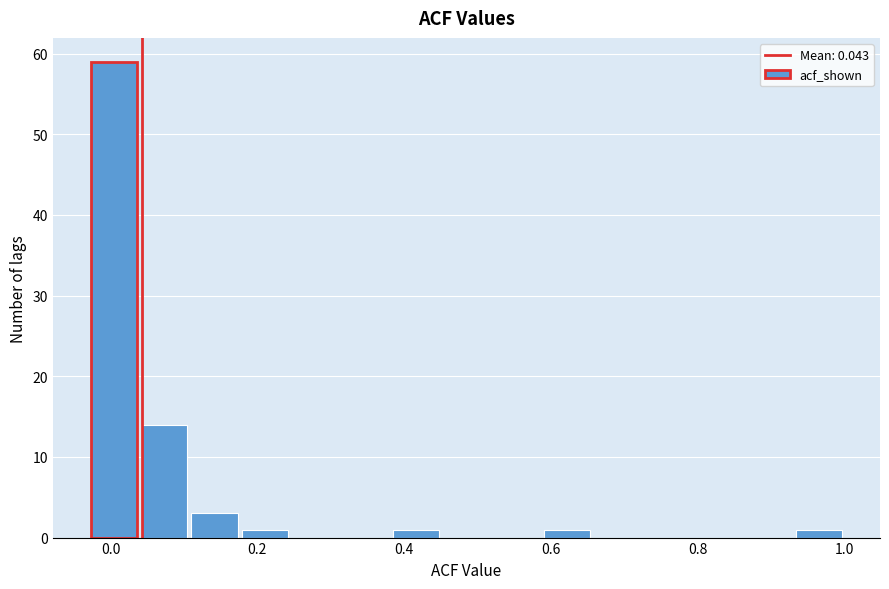

Around what value on the x-axis is the tallest bar? Give the approximate position of its centre, as read against the axis.

0.00